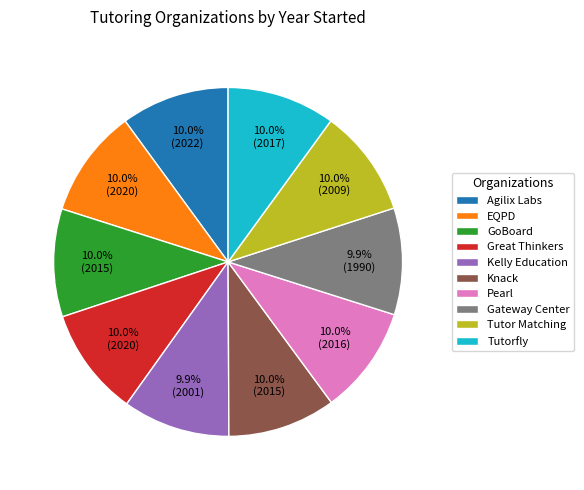

Does Kelly Education represent more than half of the total?

No